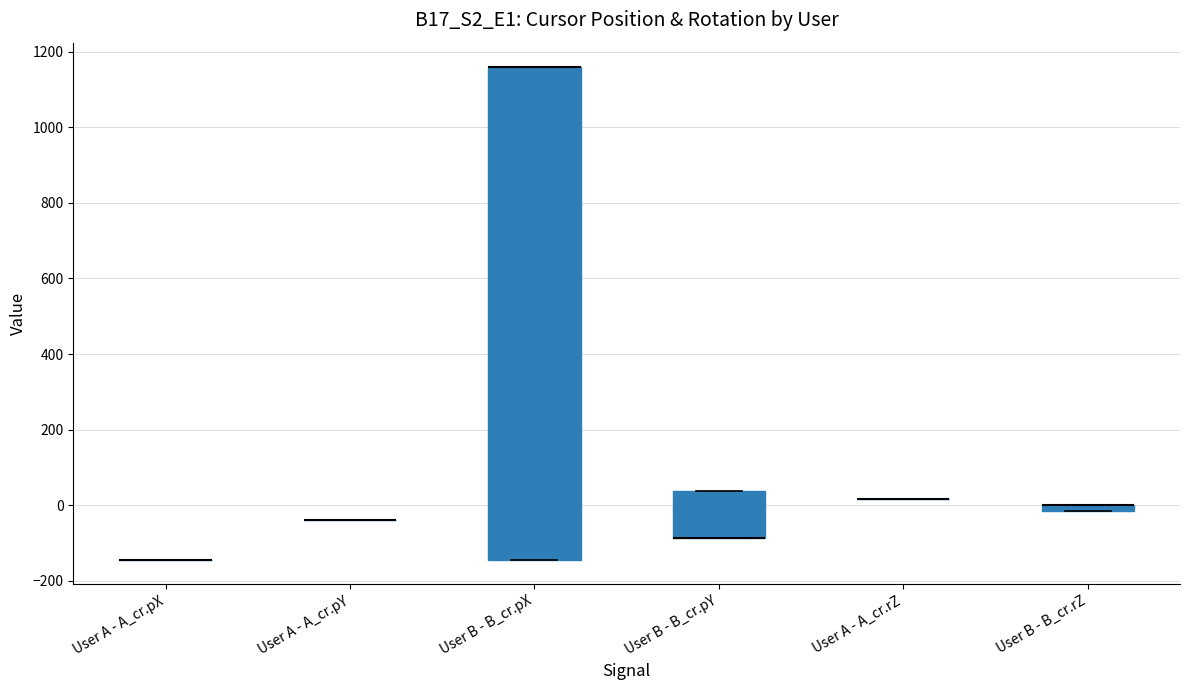

Which box is the tallest, from its lower edge to its upper edge?

User B - B_cr.pX